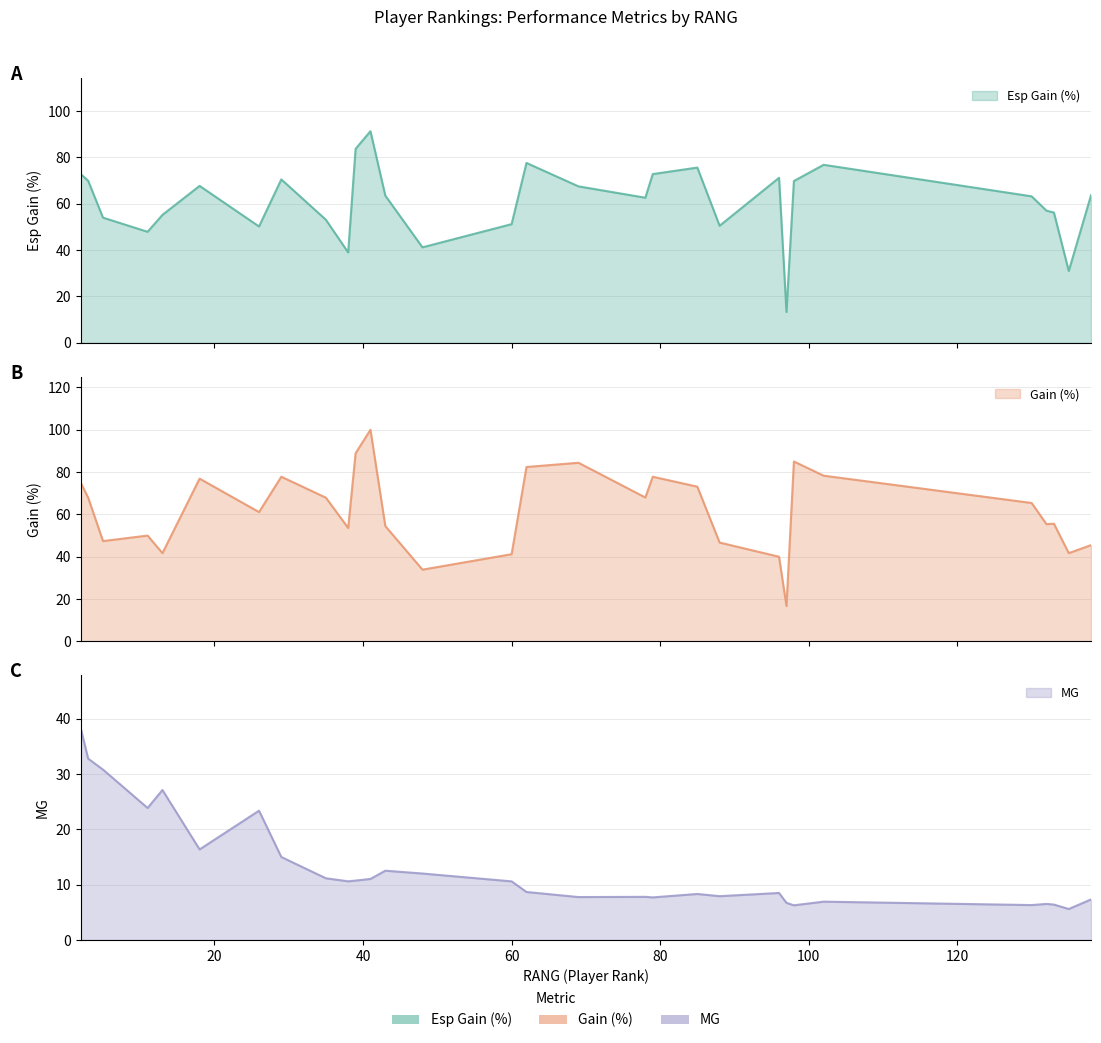

What is the difference between the maximum and minimum values in the Gain (%) series?

83.3